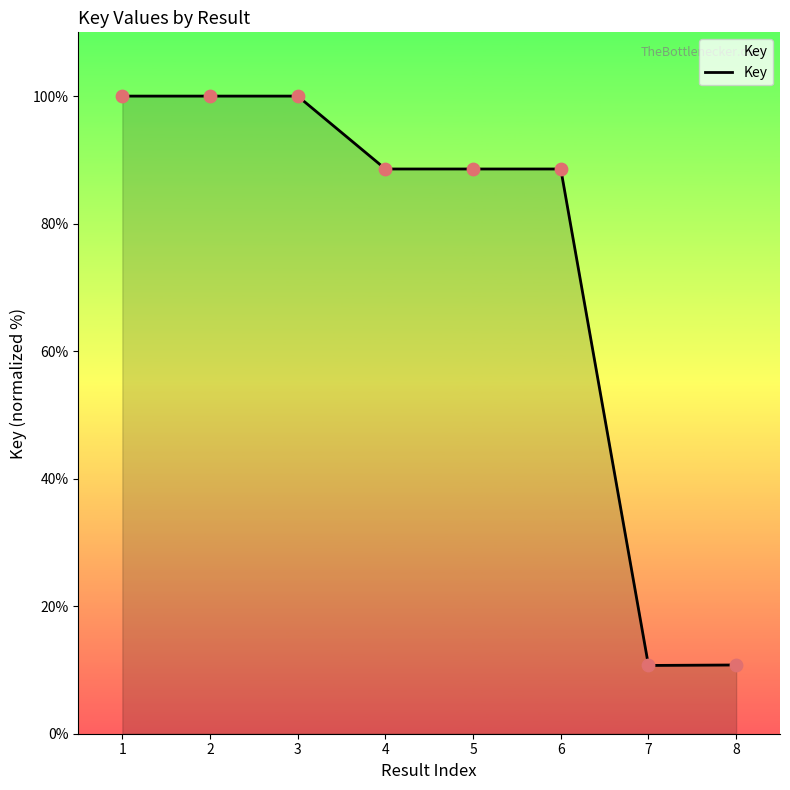

Between 8 and 2, which is larger?

2